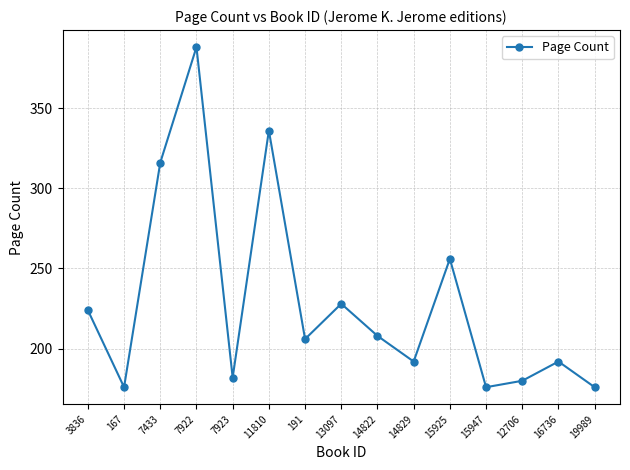

What is the difference between the maximum and second lowest values?

212